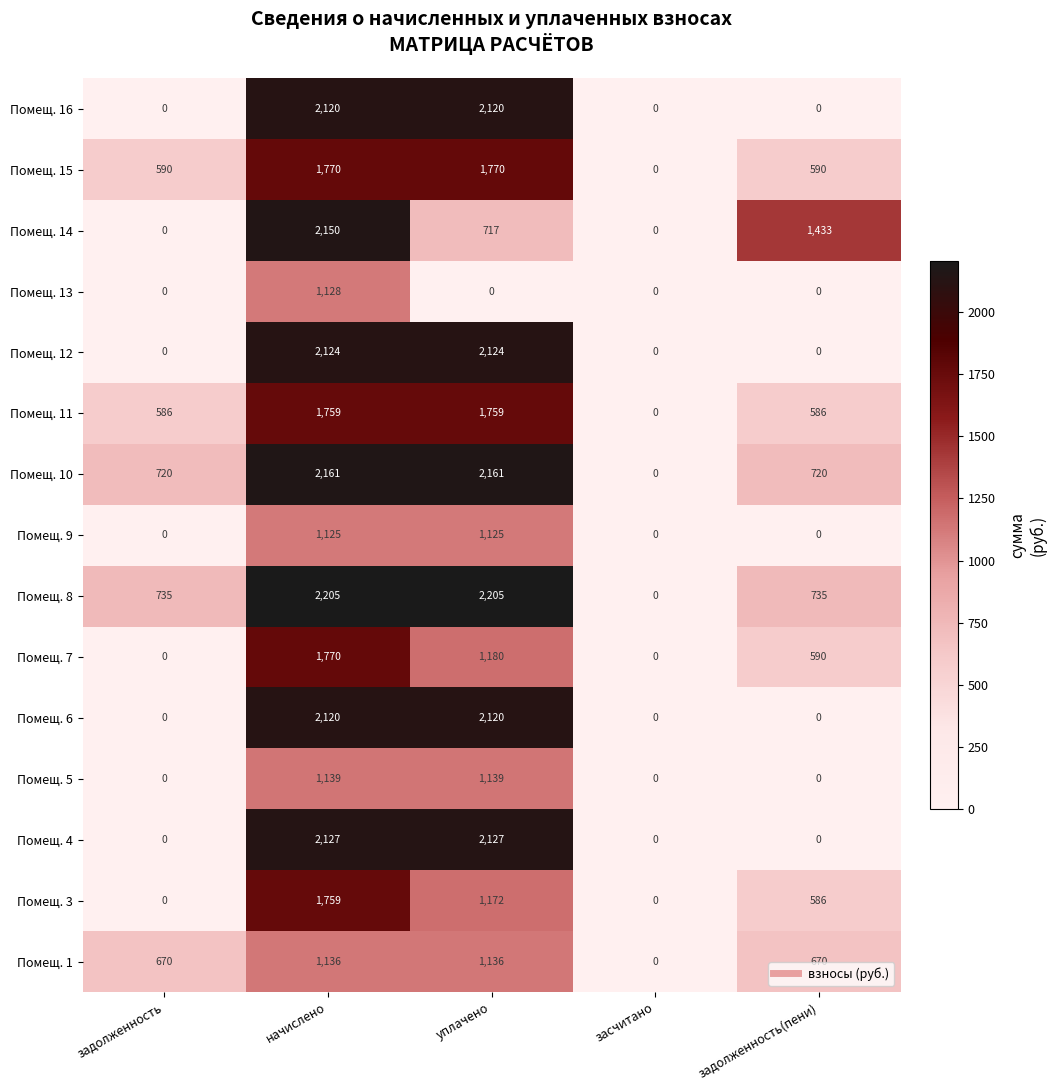

True or false: Помещ. 12 has a value of 659 at задолженность.

False